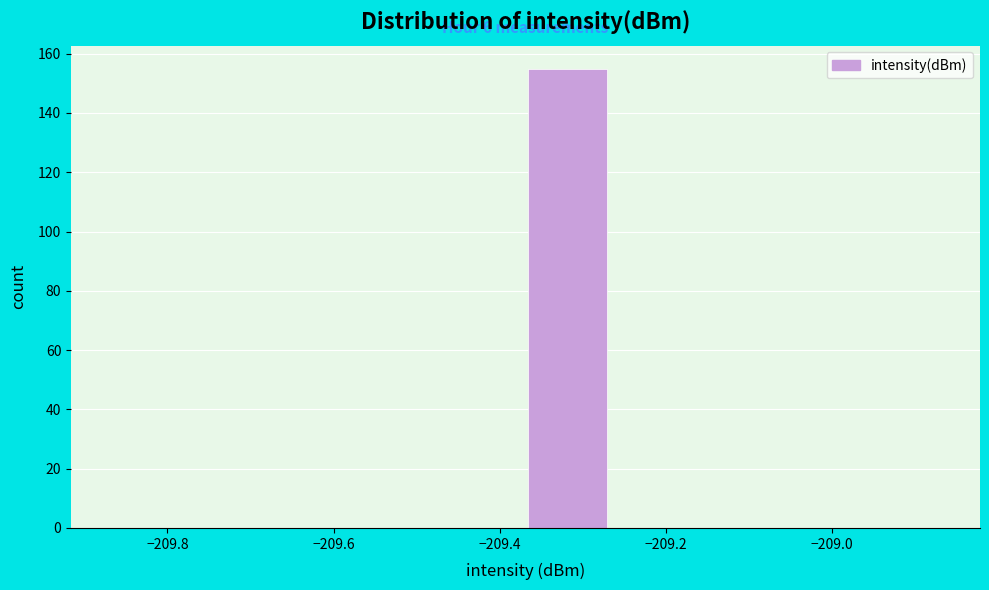

Over which range of the x-axis is the bar tallest?

-209.36 to -209.26